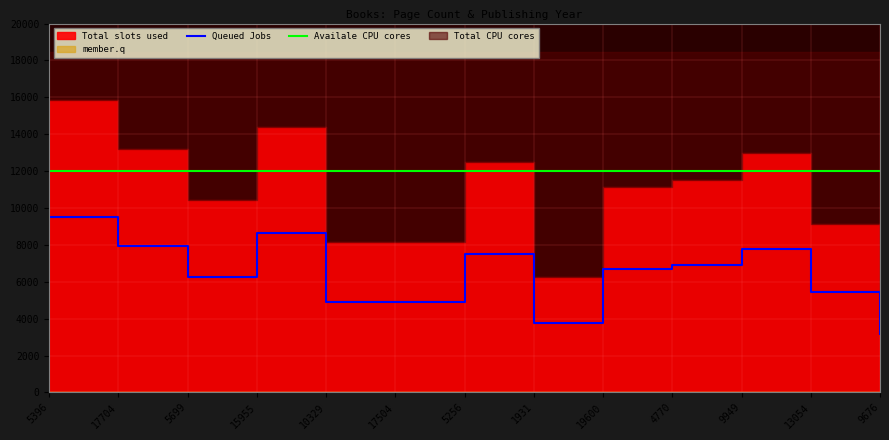

What is the highest value of the Queued Jobs series?

9504